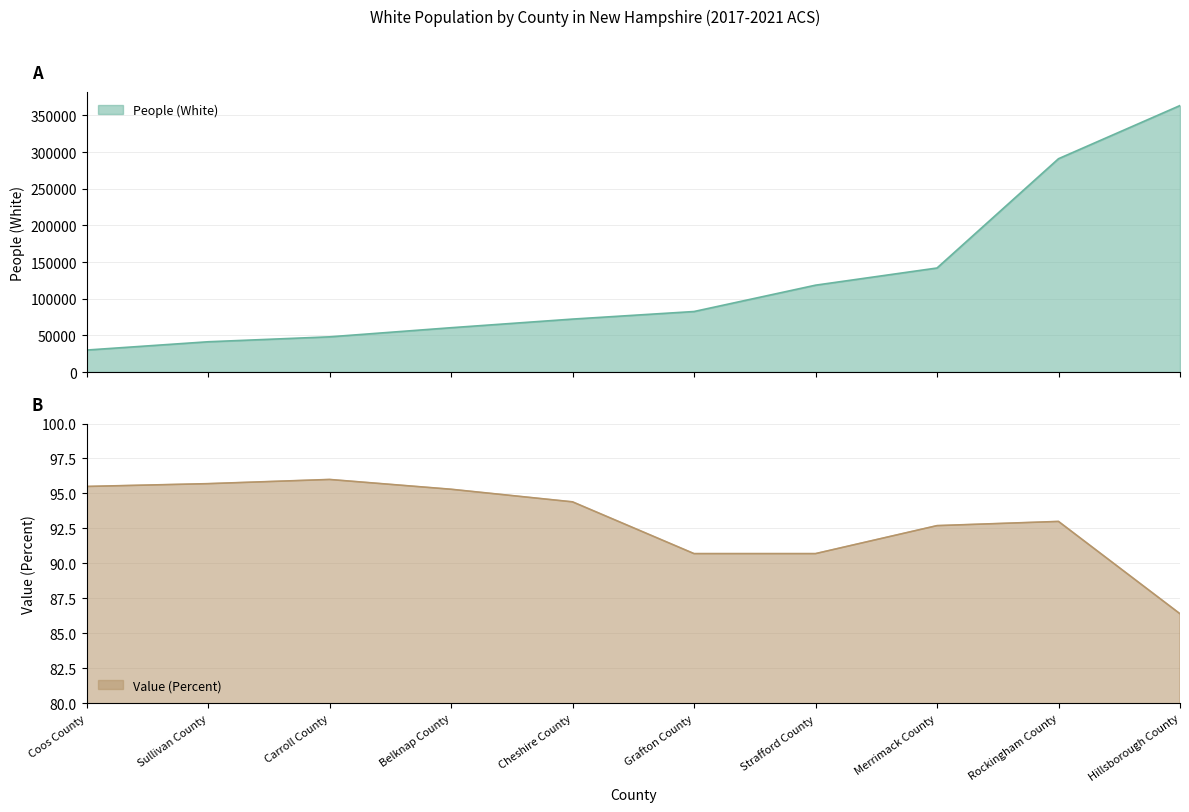

What is the label of the 6th point from the left?

Grafton County